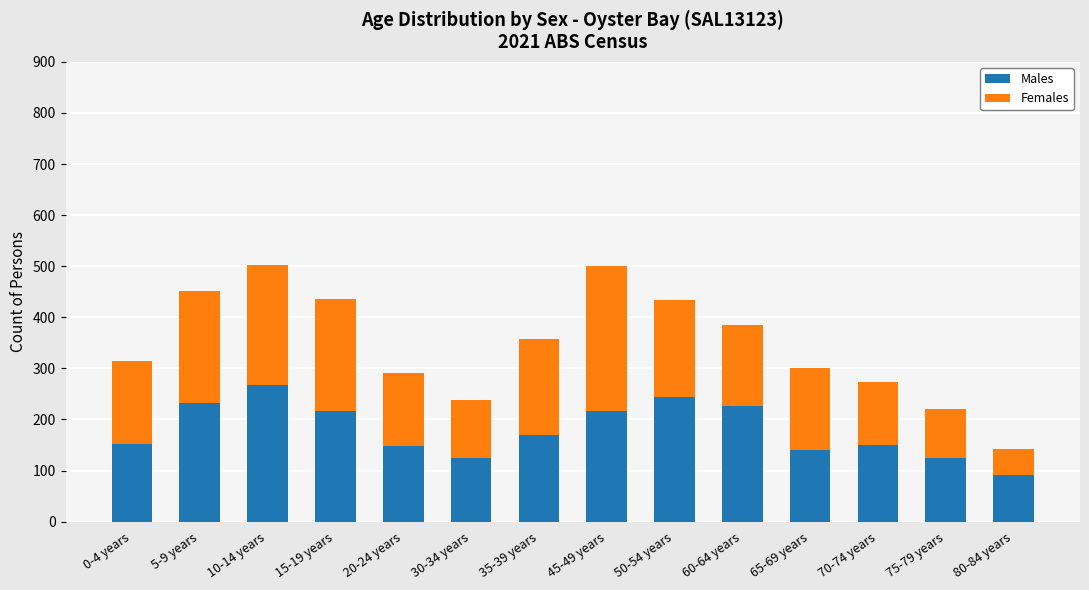

What is the total value across all series at 20-24 years?

291